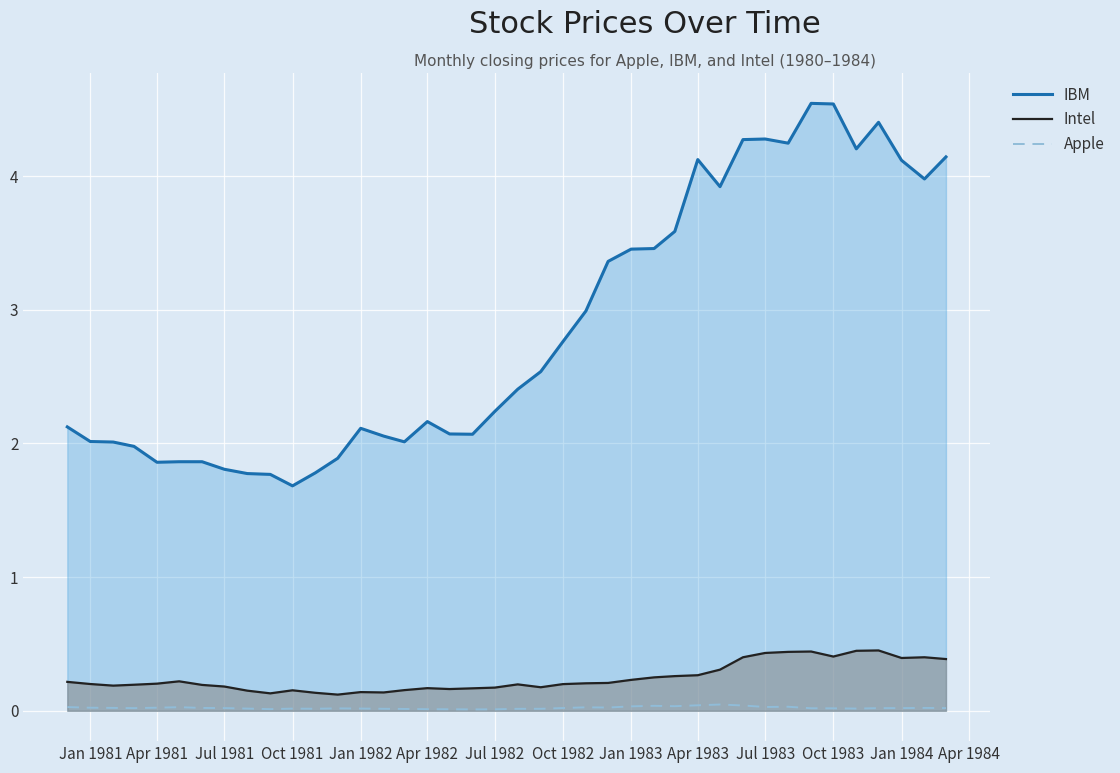

Reading left to right, what are all the values shown in this chart?

IBM: 2.1	2.0	2.0	2.0	1.9	1.9	1.9	1.8	1.8	1.8	1.7	1.8	1.9	2.1	2.1	2.0	2.2	2.1	2.1	2.2	2.4	2.5	2.8	3.0	3.4	3.5	3.5	3.6	4.1	3.9	4.3	4.3	4.2	4.5	4.5	4.2	4.4	4.1	4.0	4.1
Intel: 0.2	0.2	0.2	0.2	0.2	0.2	0.2	0.2	0.2	0.1	0.2	0.1	0.1	0.1	0.1	0.2	0.2	0.2	0.2	0.2	0.2	0.2	0.2	0.2	0.2	0.2	0.2	0.3	0.3	0.3	0.4	0.4	0.4	0.4	0.4	0.4	0.5	0.4	0.4	0.4
Apple: 0.0	0.0	0.0	0.0	0.0	0.0	0.0	0.0	0.0	0.0	0.0	0.0	0.0	0.0	0.0	0.0	0.0	0.0	0.0	0.0	0.0	0.0	0.0	0.0	0.0	0.0	0.0	0.0	0.0	0.0	0.0	0.0	0.0	0.0	0.0	0.0	0.0	0.0	0.0	0.0